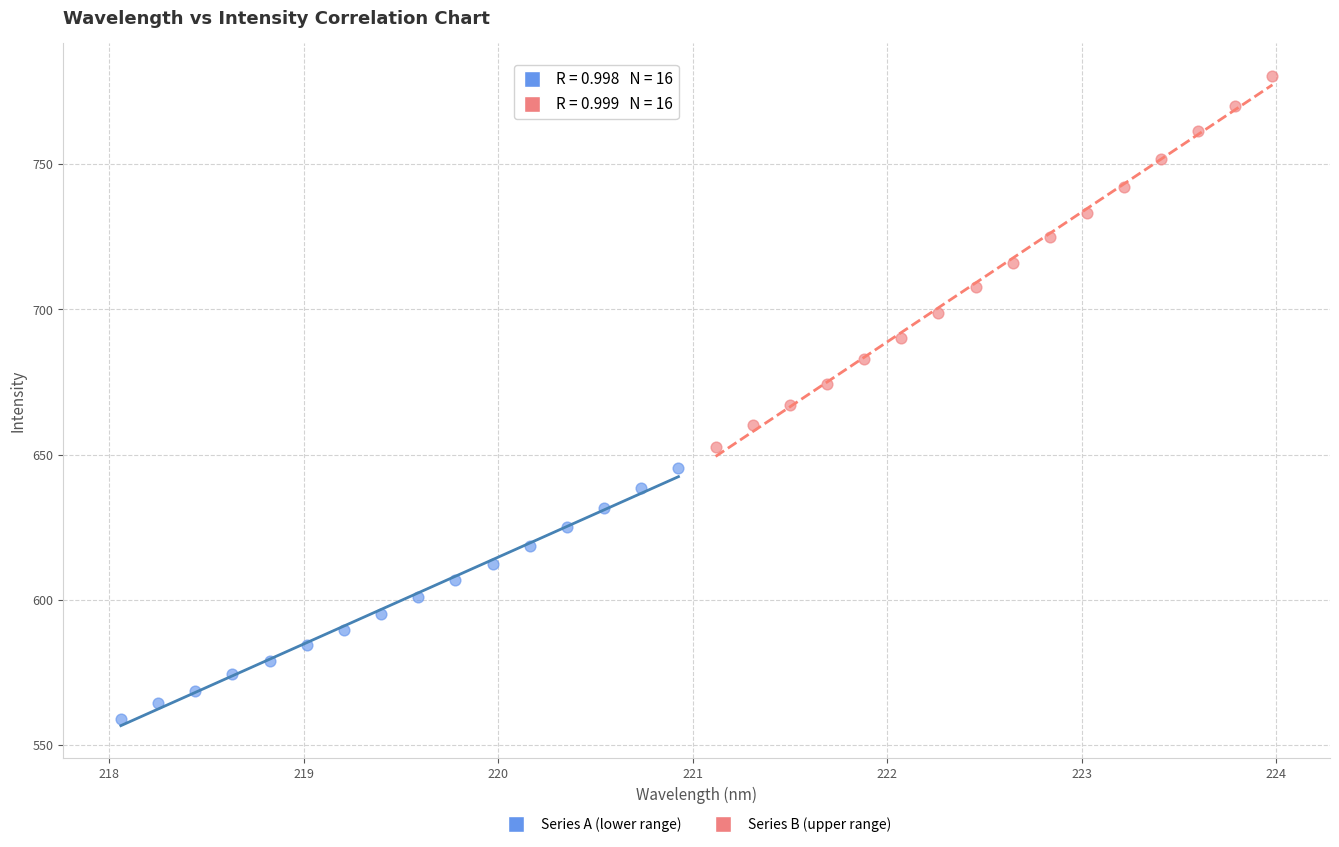

What are all the series names shown in the legend?

Series A (lower range), Series B (upper range)